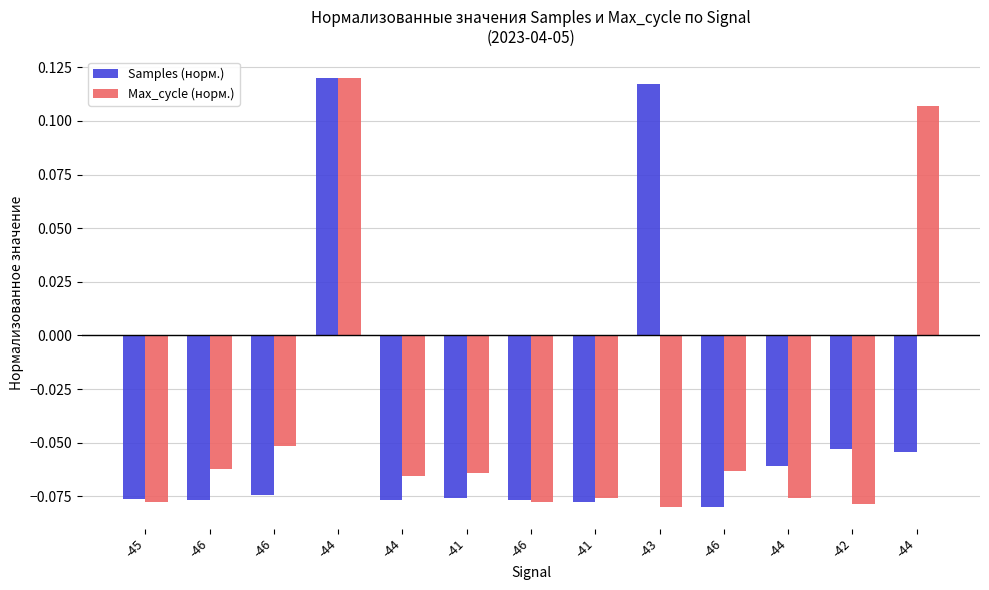

How many values in Max_cycle (норм.) are above zero?

2